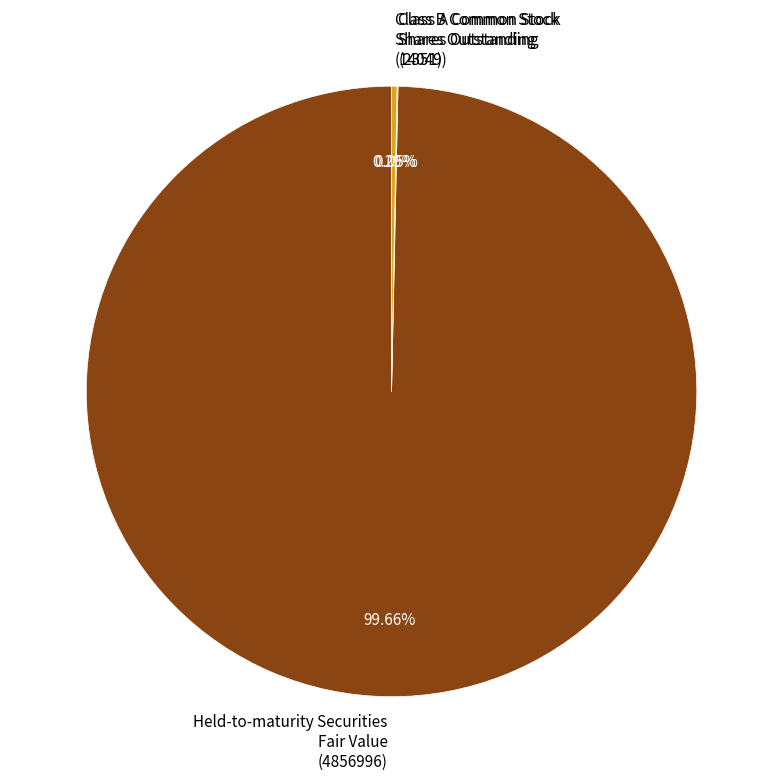

What is the majority slice?

Held-to-maturity Securities Fair Value (4856996)